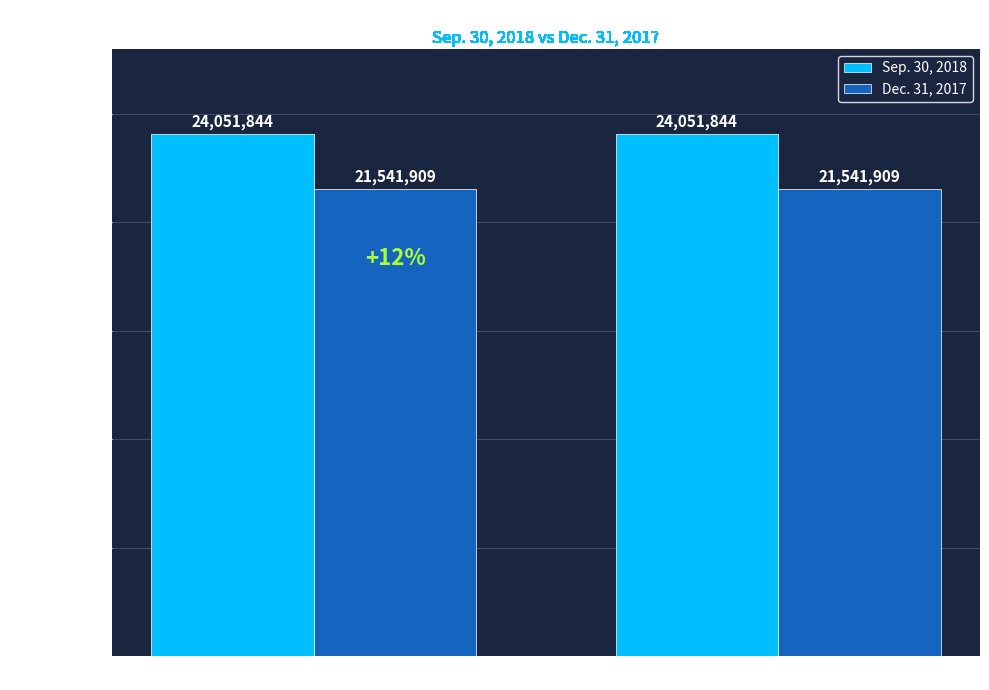

What value does the Sep. 30, 2018 series have at Common stock, shares outstanding?

24051844